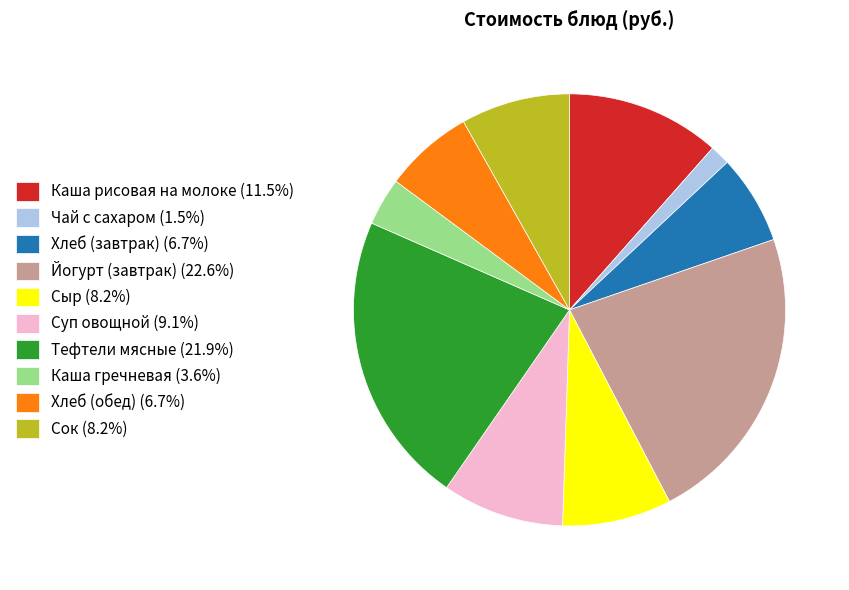

True or false: Чай с сахаром accounts for 2% of the total.

True